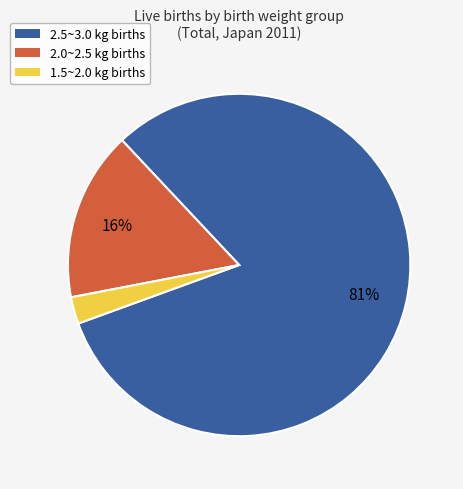

Which category has the smallest portion of the pie?

1.5~2.0